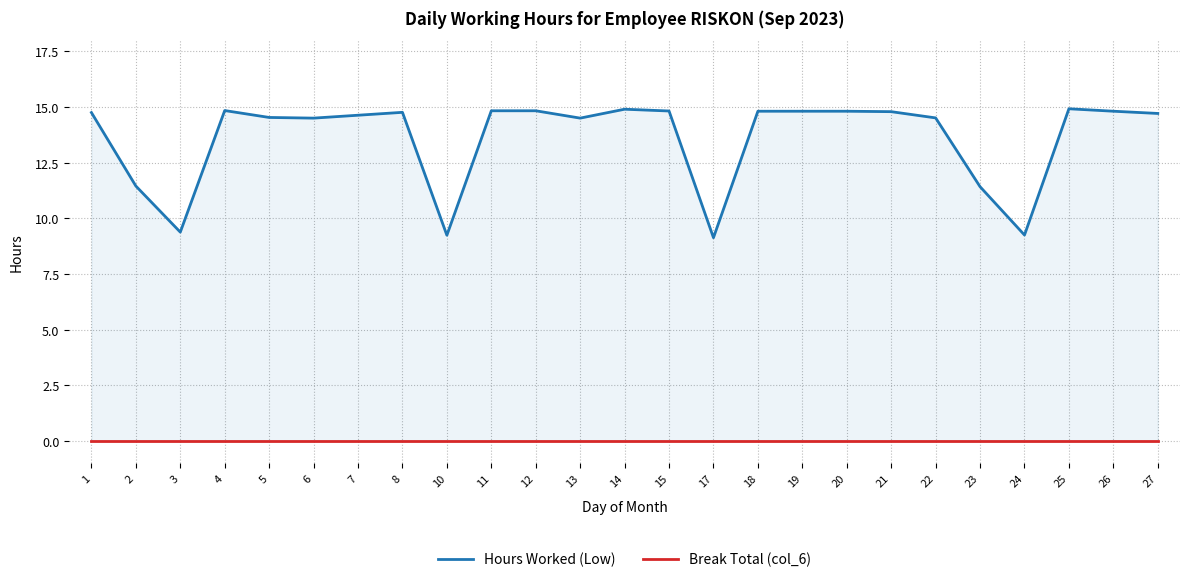

What is the approximate value of Hours Worked (Low) at 13?

14.5